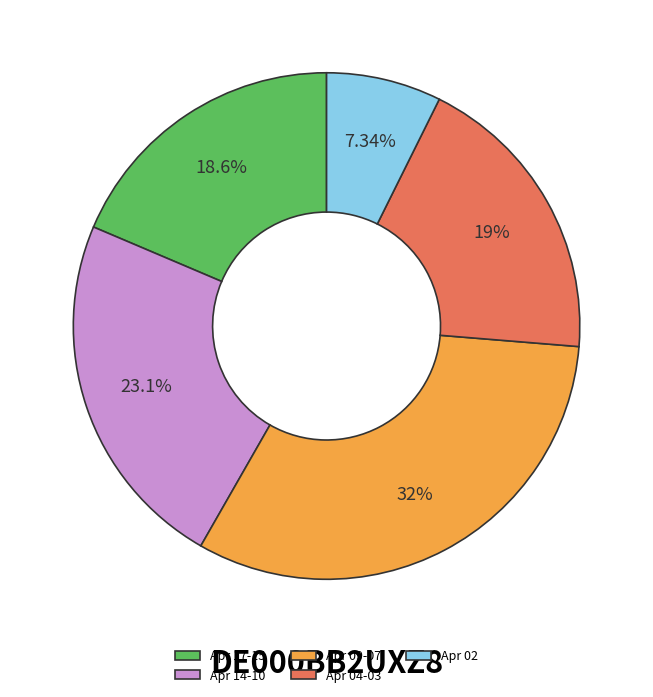

Is there any slice that represents more than half of the pie?

No